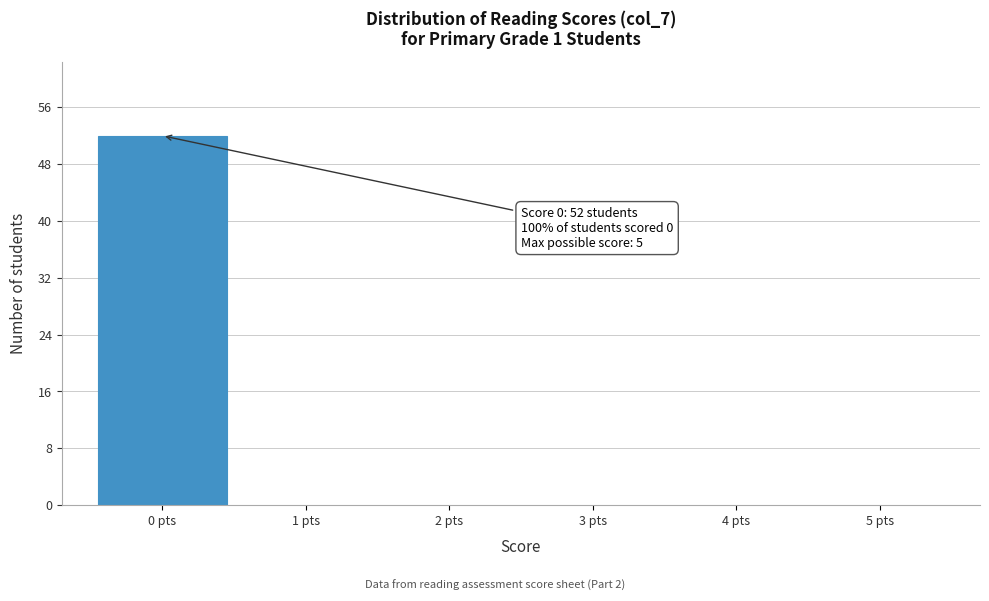

Over which range of the x-axis is the bar tallest?

-0.5 to 0.5